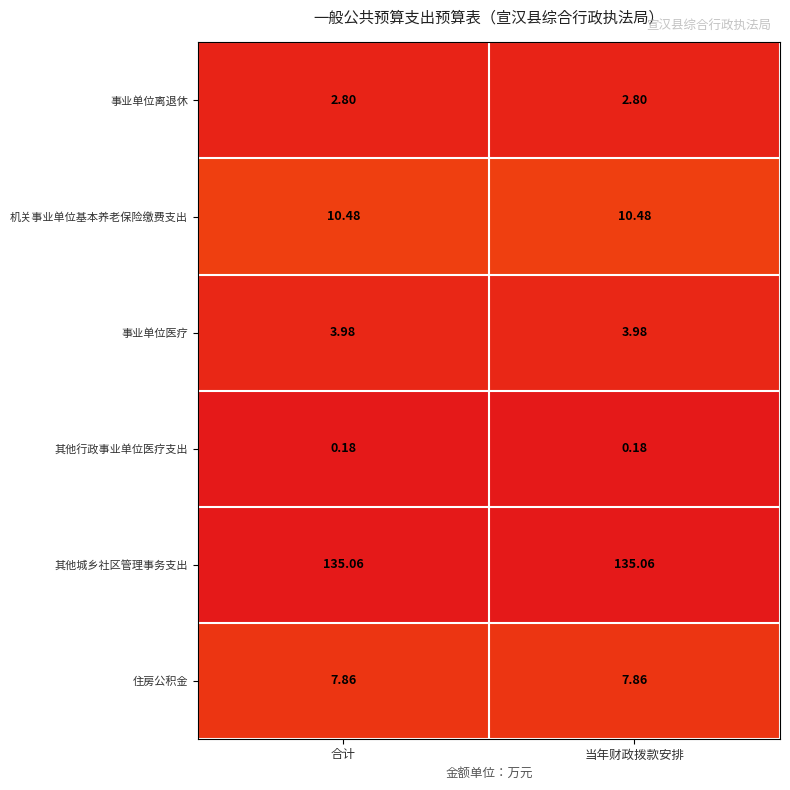

At how many categories does at least one series exceed 27?

2